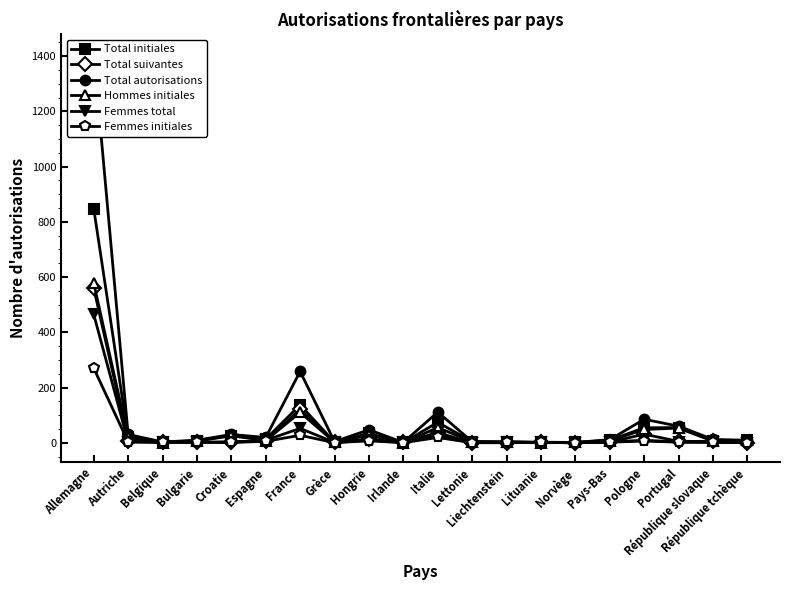

True or false: Total suivantes and Total autorisations intersect in this chart.

False